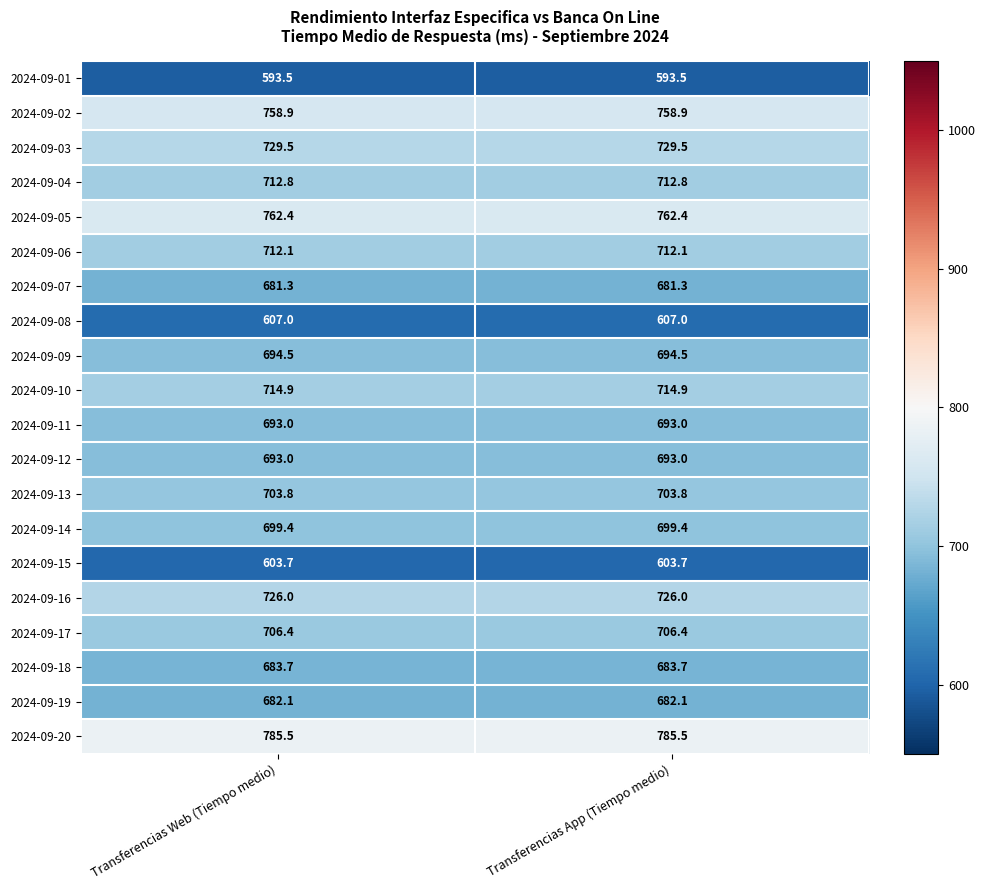

The value of 2024-09-17 at Transferencias App (Tiempo medio) is 1018.4. True or false?

False